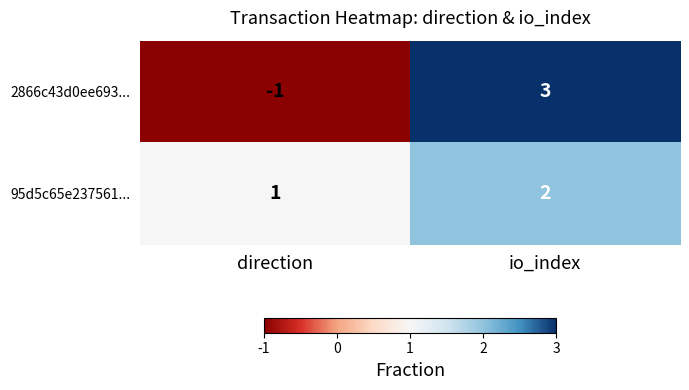

Rank the series at io_index from lowest to highest value.

95d5c65e237561..., 2866c43d0ee693...